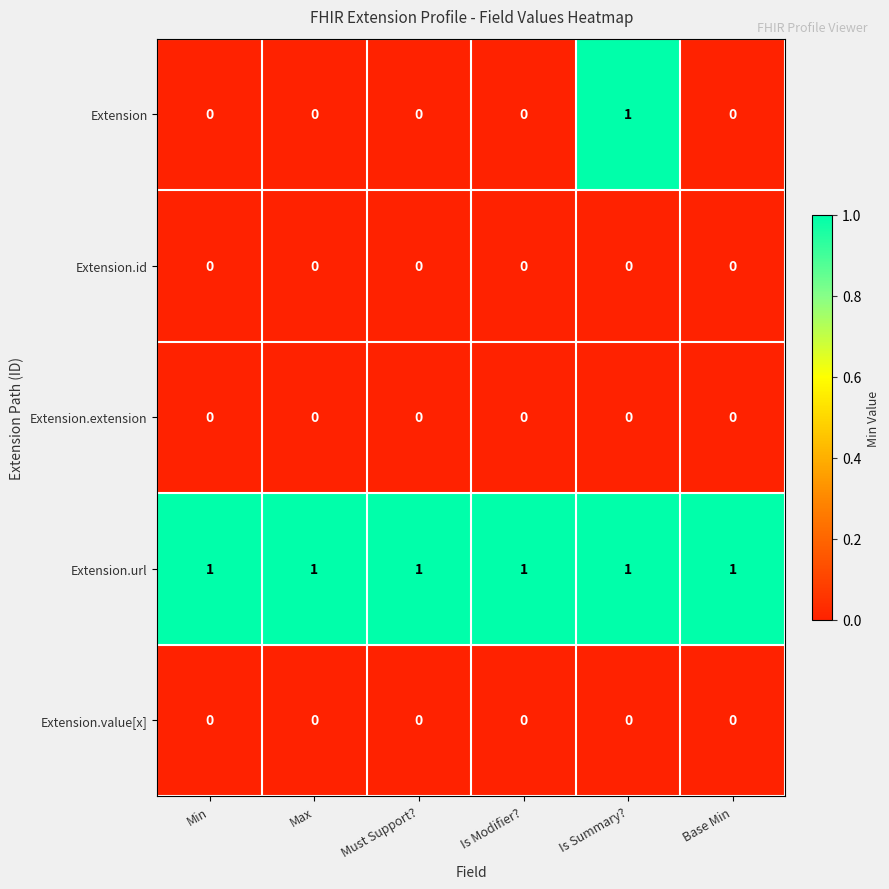

Which series has the largest range (max minus min)?

Extension